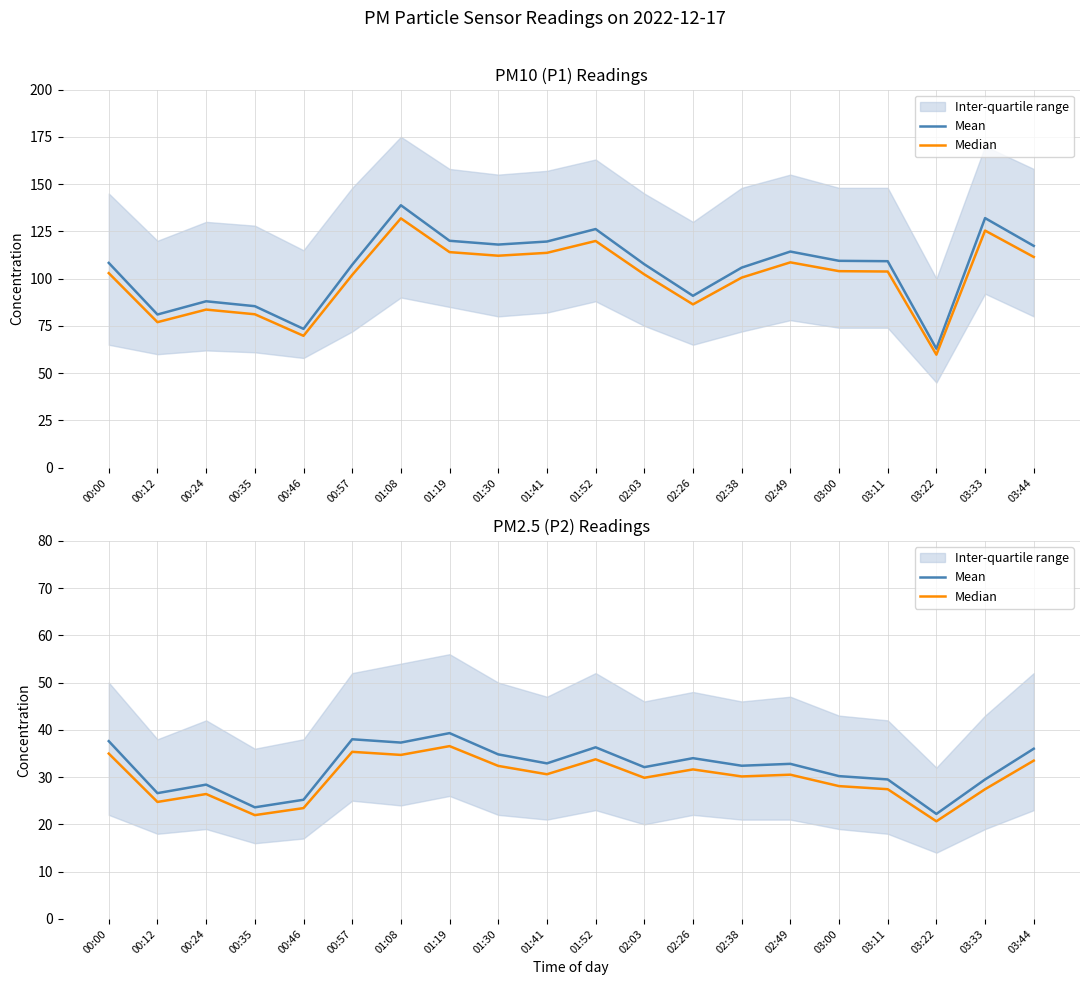

What position from the right is 03:11?

4